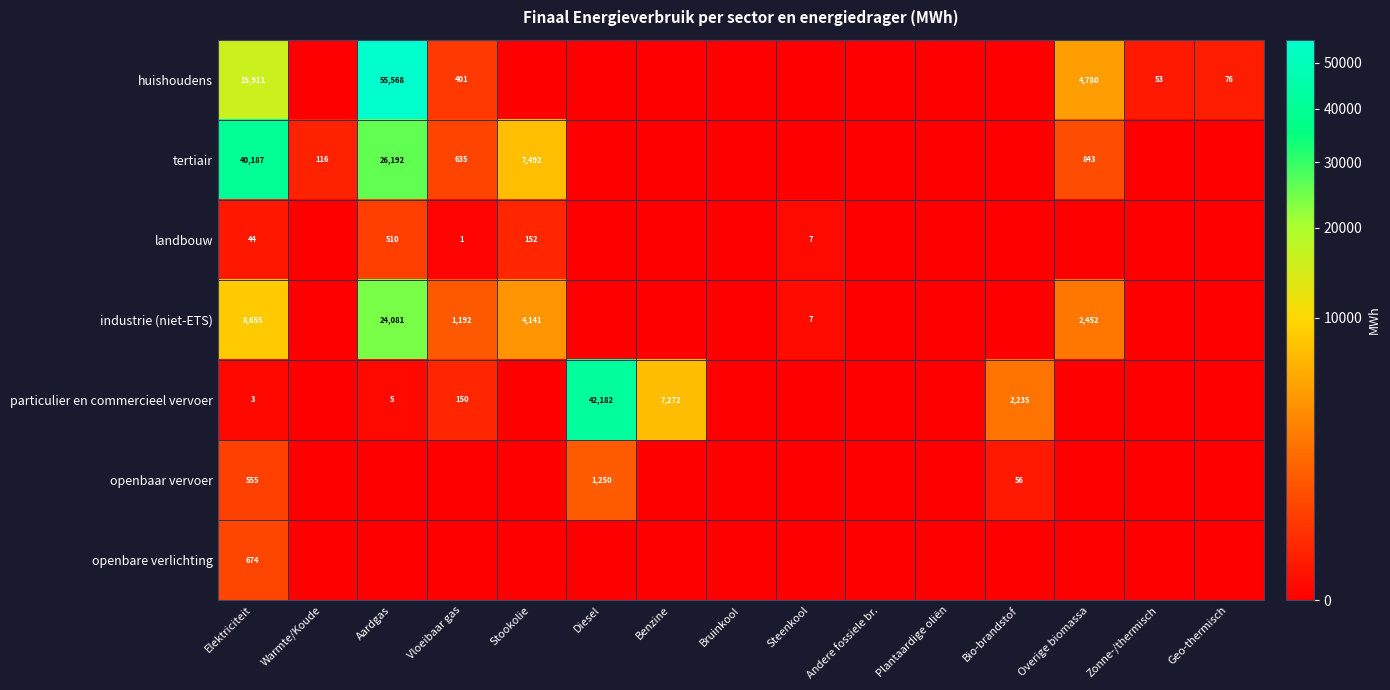

Is it true that openbaar vervoer equals 56 at Bio-brandstof?

True